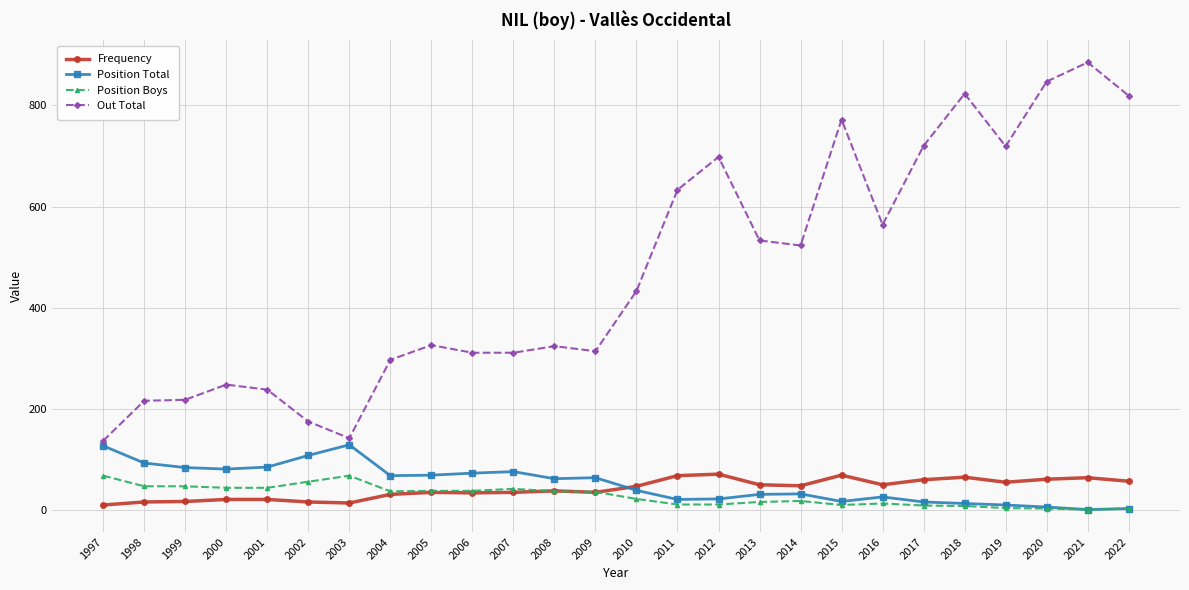

Which series has the largest total across all categories?

Out Total